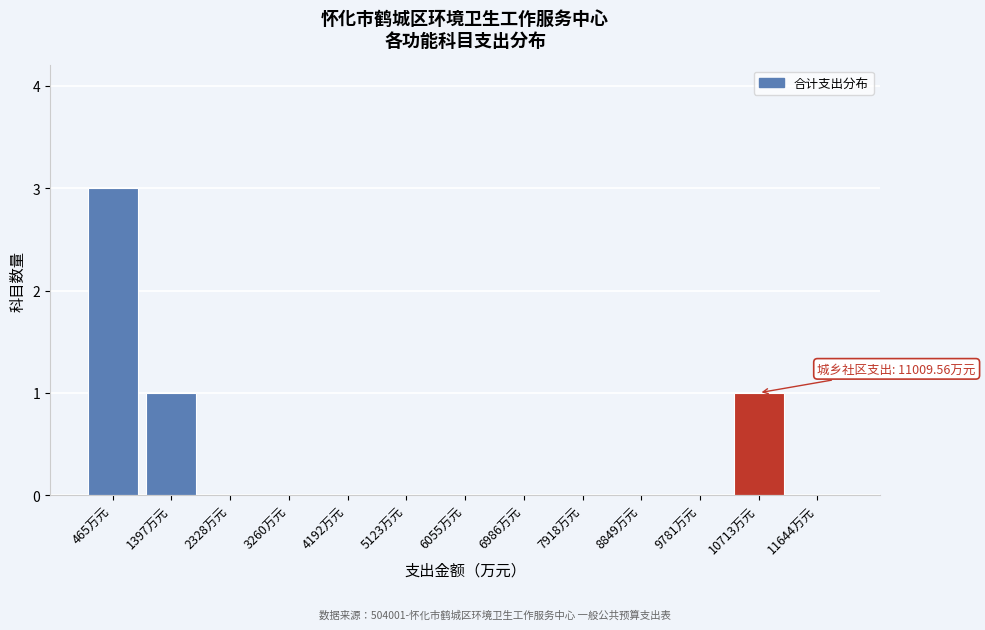

Reading left to right, list all the values displayed in this chart.

465万元=3	1397万元=1	2328万元=0	3260万元=0	4192万元=0	5123万元=0	6055万元=0	6986万元=0	7918万元=0	8849万元=0	9781万元=0	10713万元=1	11644万元=0